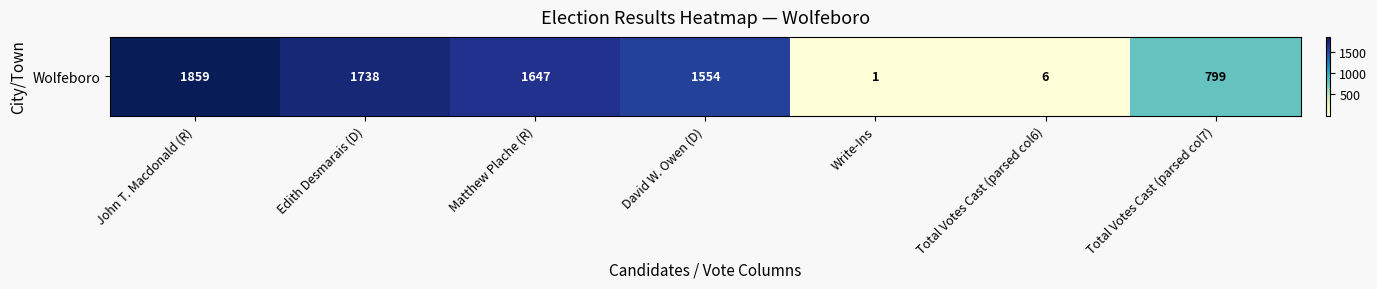

Reading right to left, transcribe all the data shown in this chart.

799	6	1	1554	1647	1738	1859